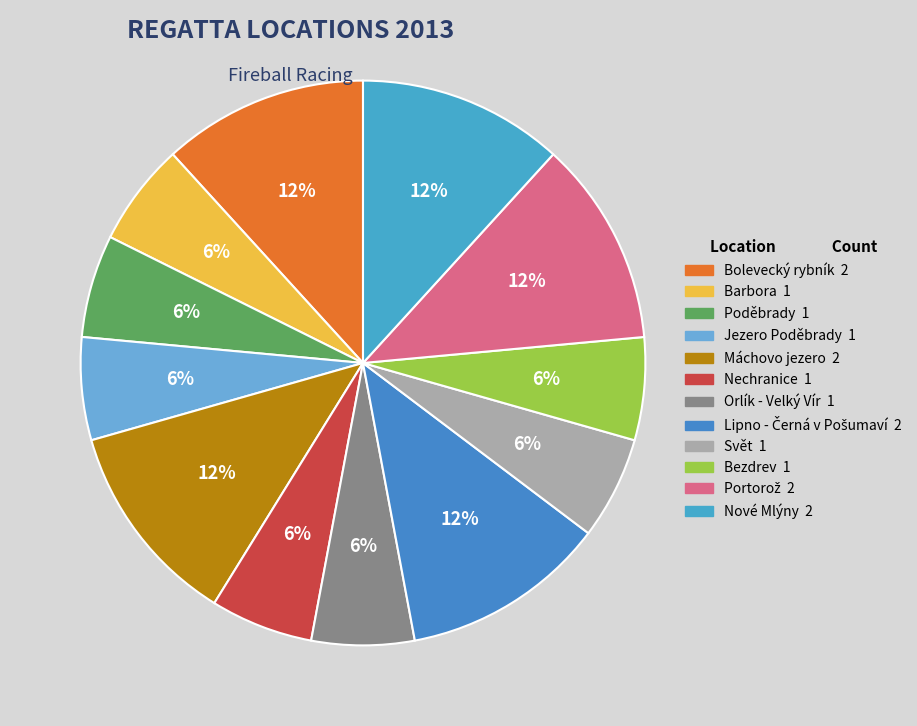

To the nearest percent, what is the average slice percentage?

9%